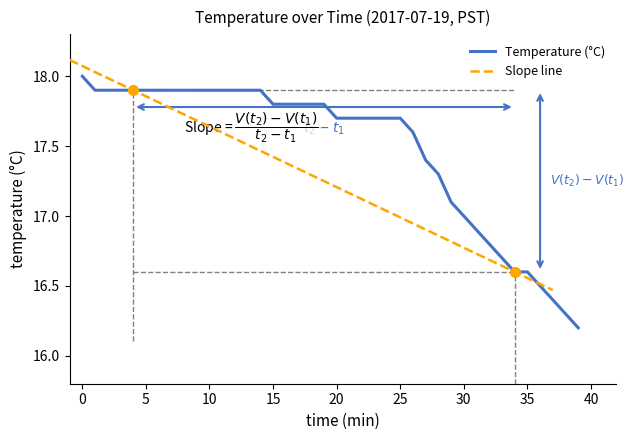

Reading left to right, list all the values displayed in this chart.

18.0	17.9	17.9	17.9	17.9	17.9	17.9	17.9	17.9	17.9	17.9	17.9	17.9	17.9	17.9	17.8	17.8	17.8	17.8	17.8	17.7	17.7	17.7	17.7	17.7	17.7	17.6	17.4	17.3	17.1	17.0	16.9	16.8	16.7	16.6	16.6	16.5	16.4	16.3	16.2